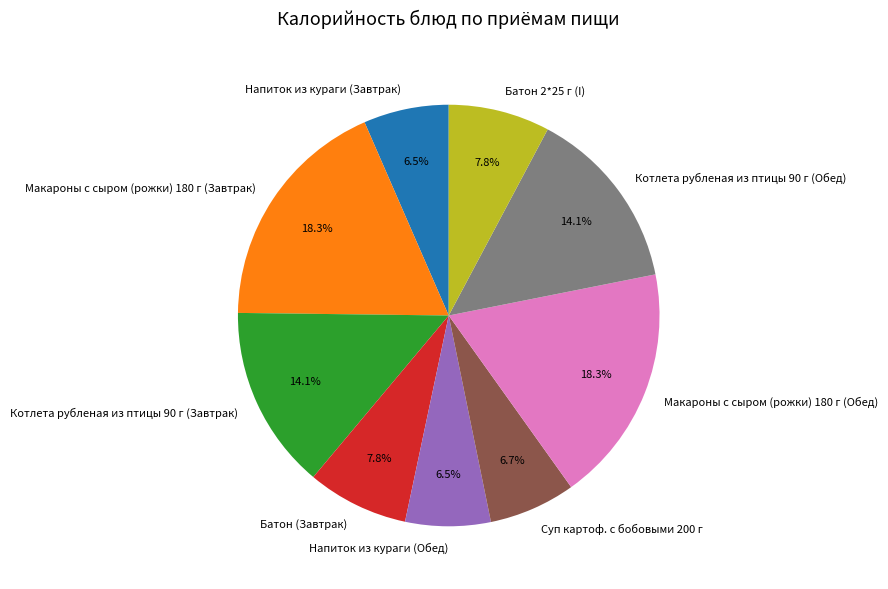

What is the ratio of the value at Напиток из кураги (Завтрак) to the value at Макароны с сыром (рожки) 180 г (Обед)?

0.4